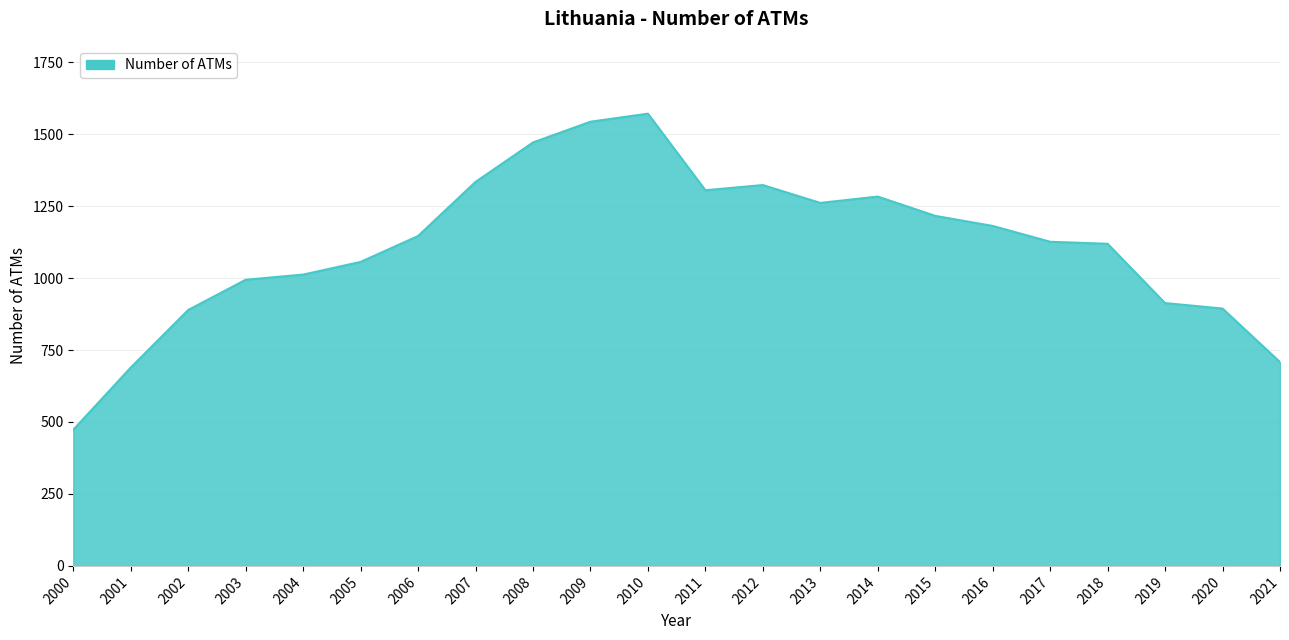

Does the chart have visible grid lines?

Yes